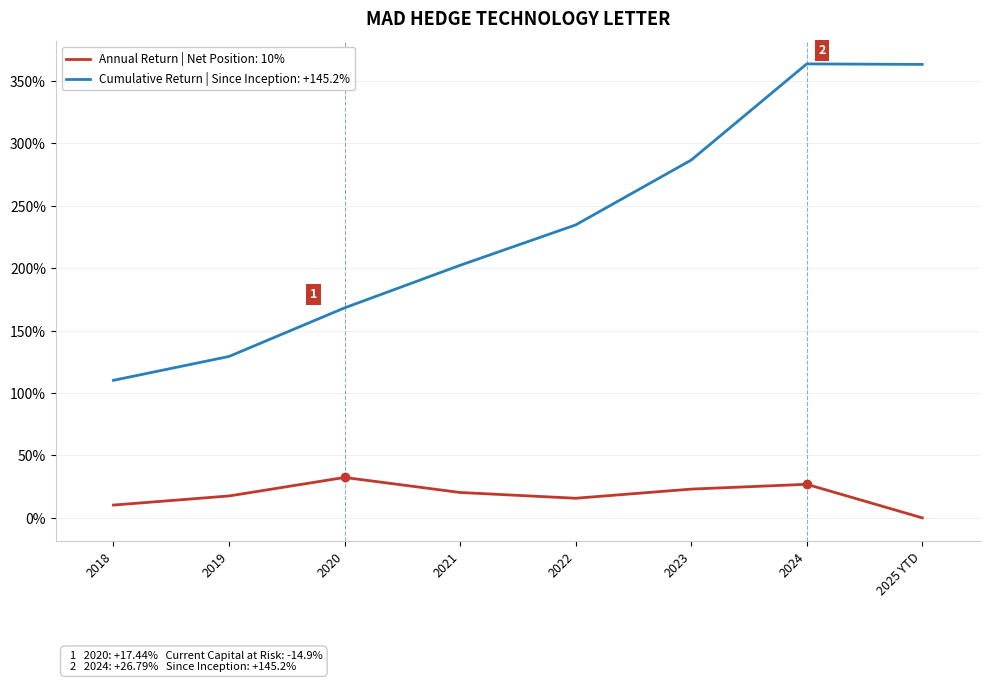

What is the total value across all series at 2019?

146.7